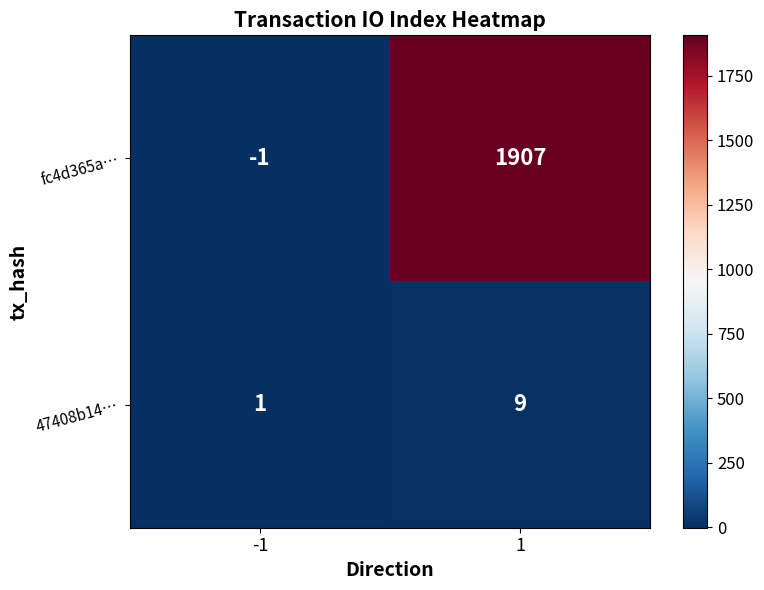

Reading left to right, what are all the values shown in this chart?

fc4d365a…: -1=-1	1=1907
47408b14…: -1=1	1=9